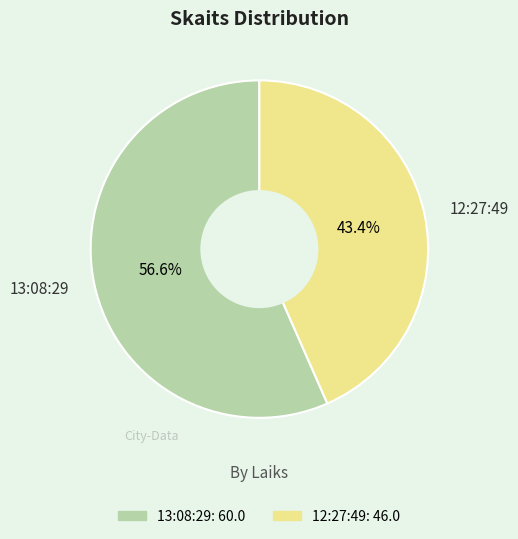

What percentage is the 13:08:29 slice, to the nearest percent?

57%